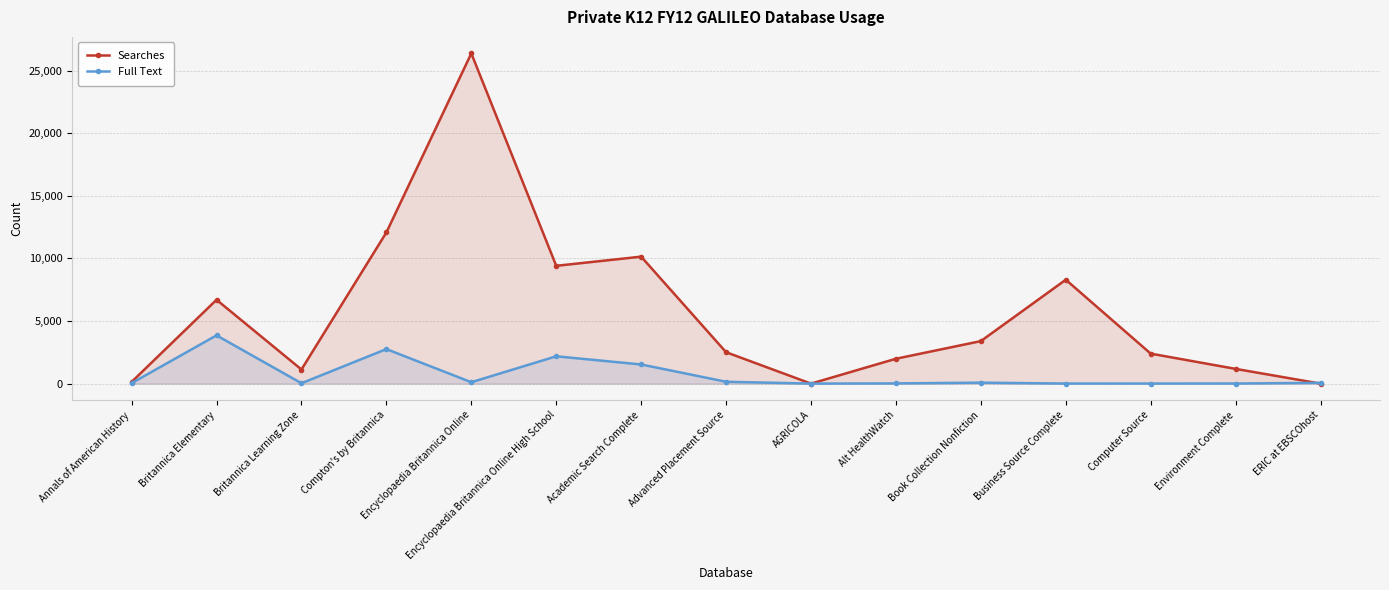

Reading left to right, list all the values displayed in this chart.

Searches: 135	6694	1127	12071	26368	9407	10139	2508	0	1986	3395	8295	2395	1177	0
Full Text: 38	3853	30	2757	111	2182	1529	149	3	18	77	6	6	9	63